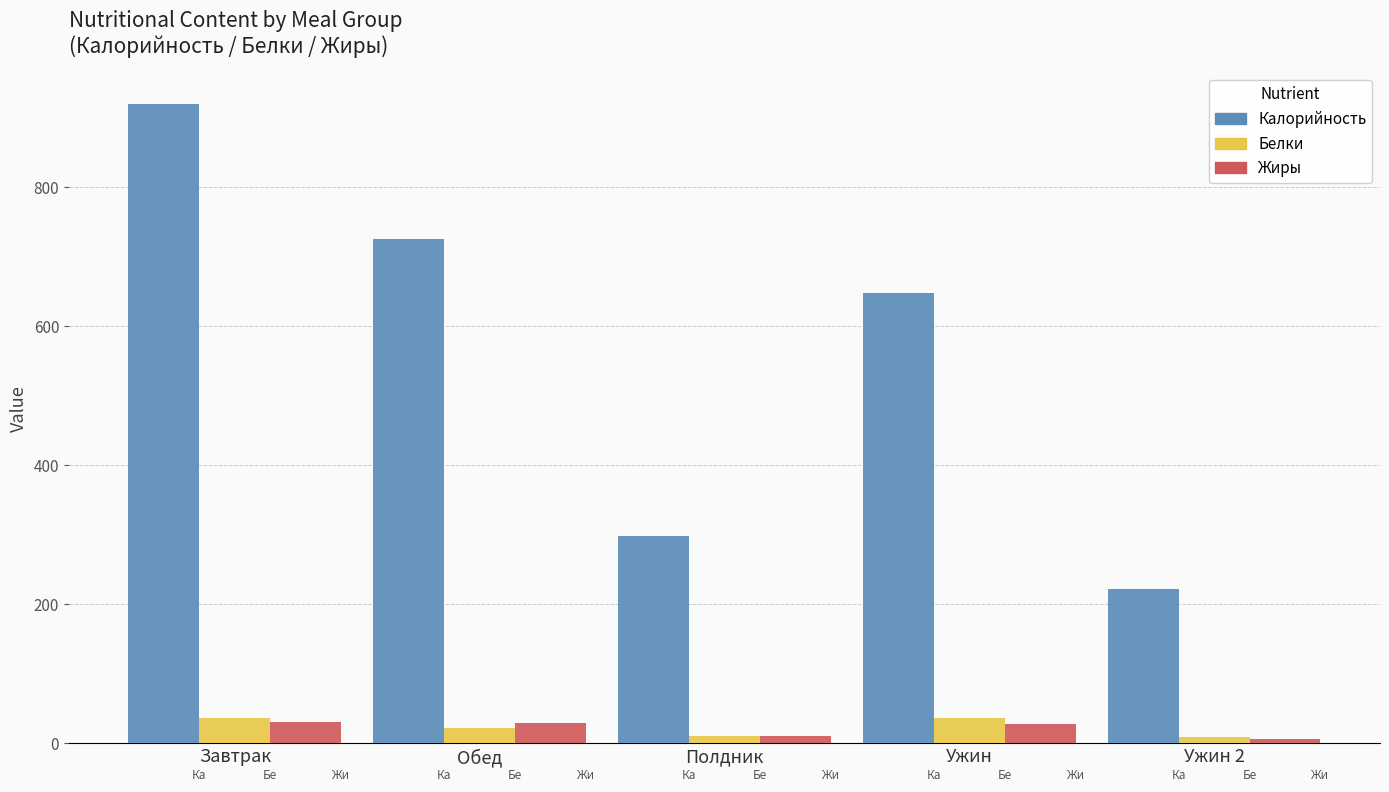

The Калорийность series shows 390 at Ужин. True or false?

False